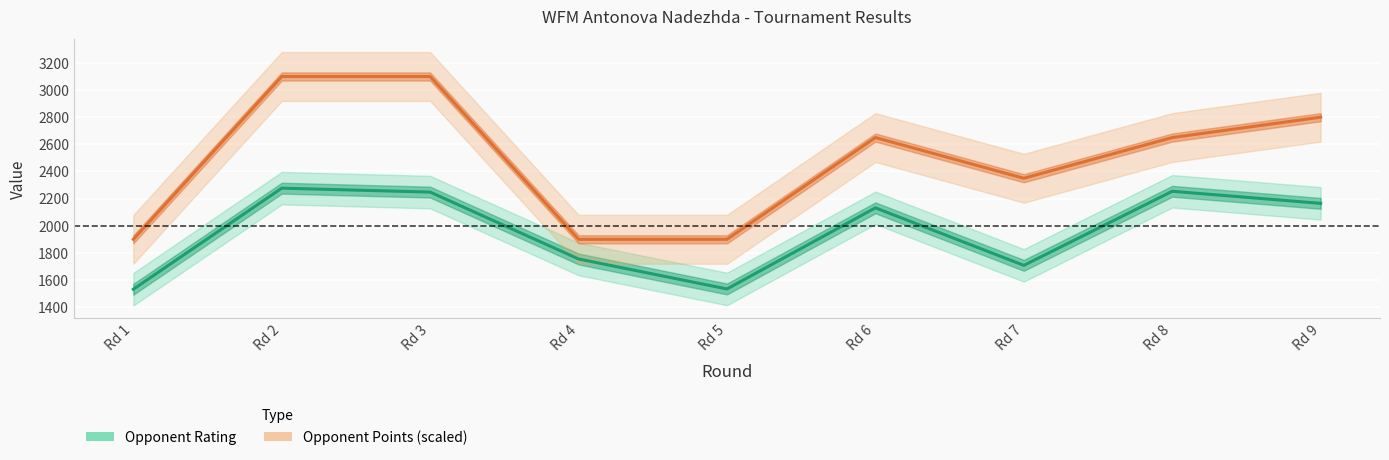

What is the spread (max minus min) of values at Rd 4?

145